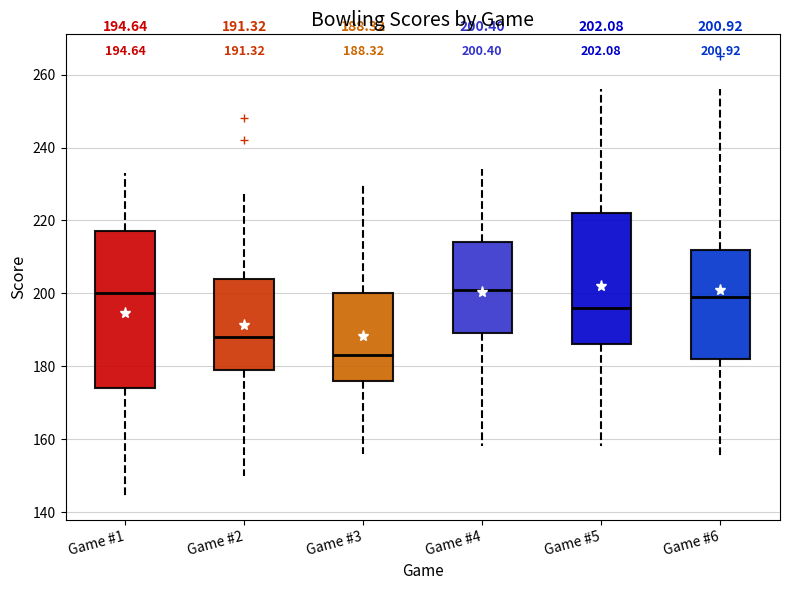

Comparing the boxes themselves (not the whiskers), which one is the tallest?

Game #1